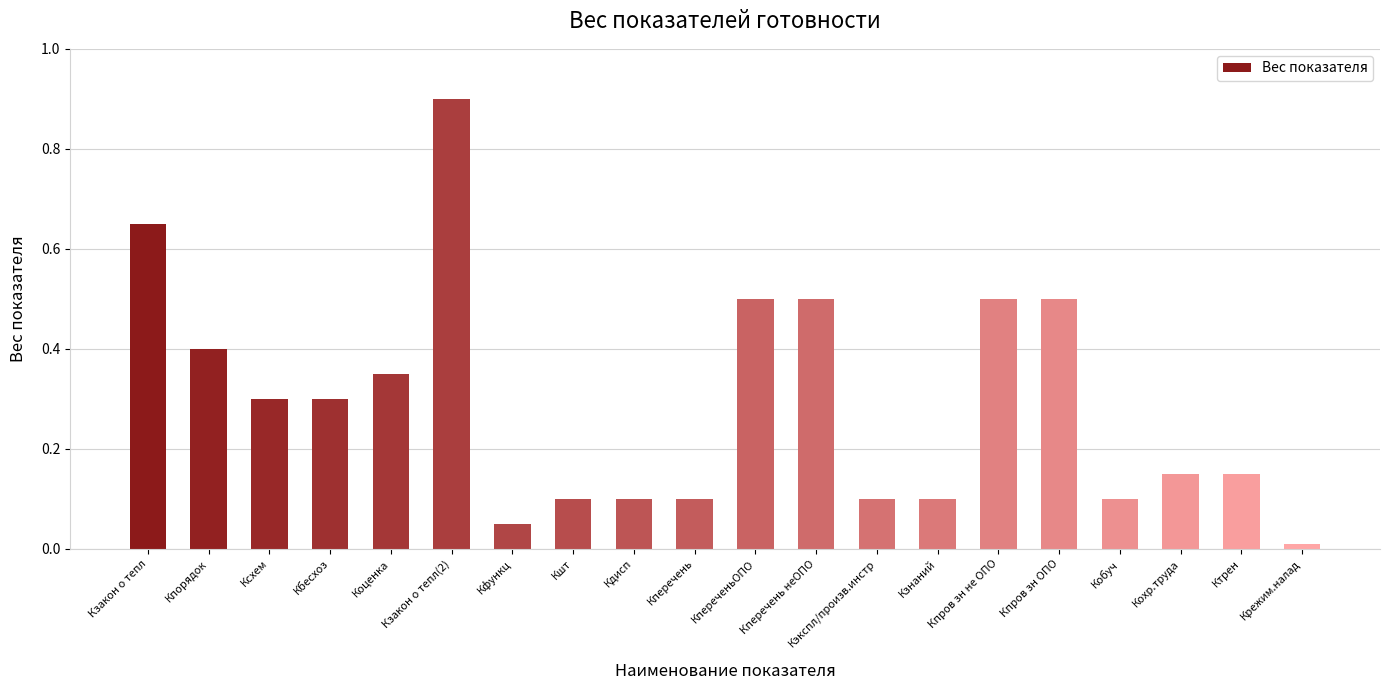

The value at Кпров зн не ОПО is 0.8. True or false?

False